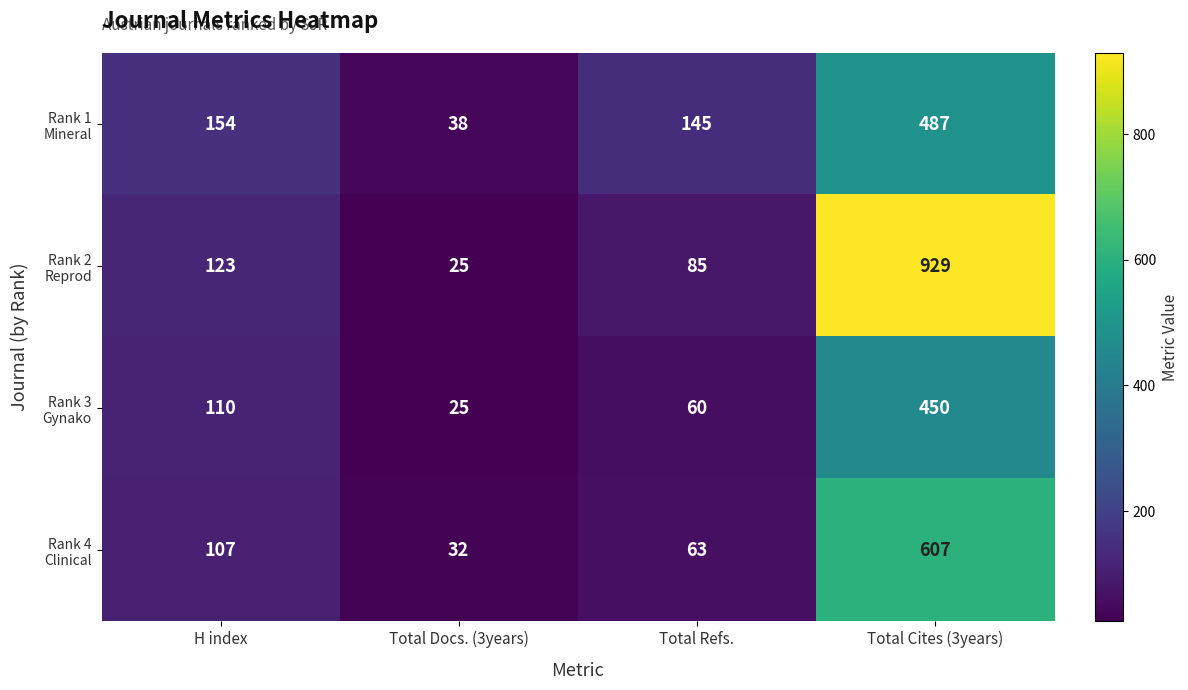

Which category has the highest value across all series?

Total Cites (3years)